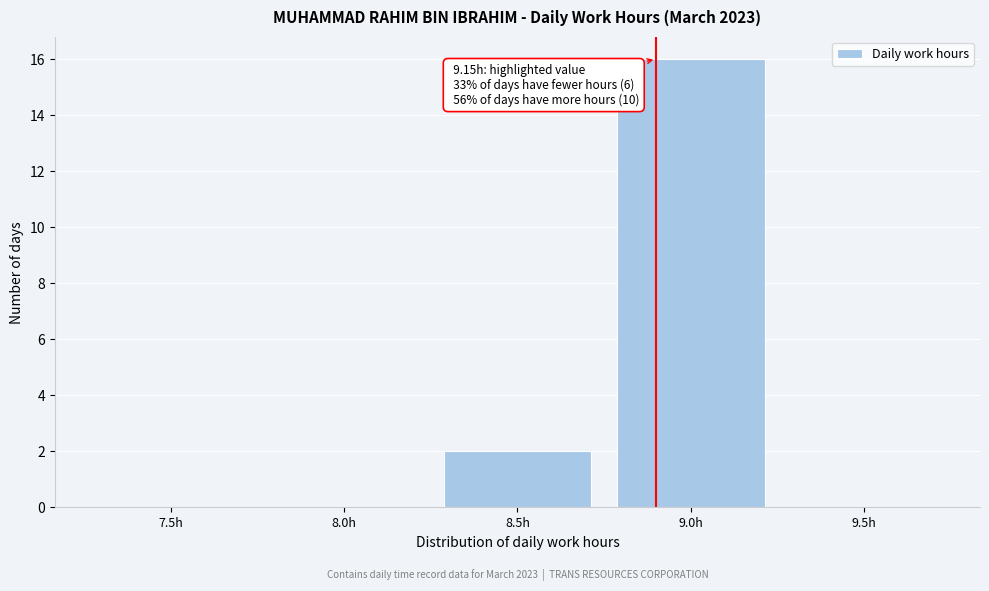

Reading left to right, list all the values displayed in this chart.

7.5h=0	8.0h=0	8.5h=2	9.0h=16	9.5h=0